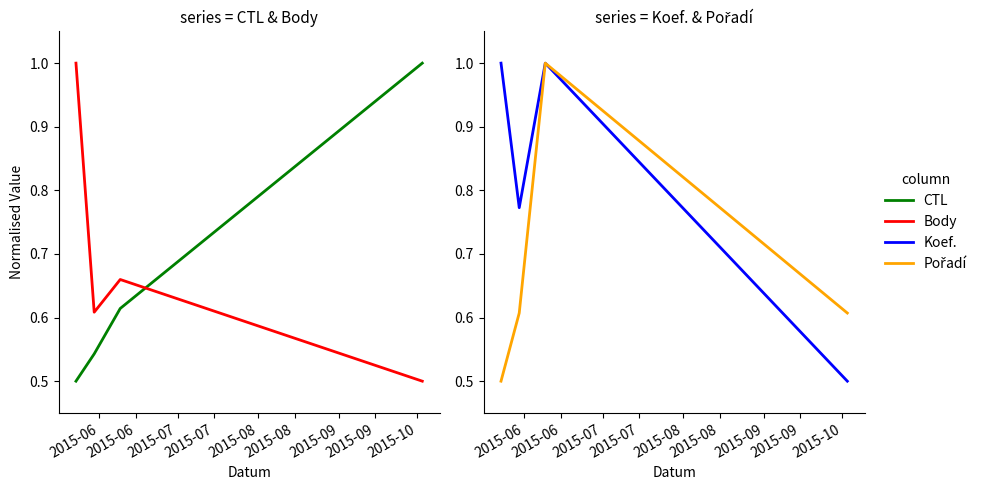

At how many categories does at least one series exceed 0?

4